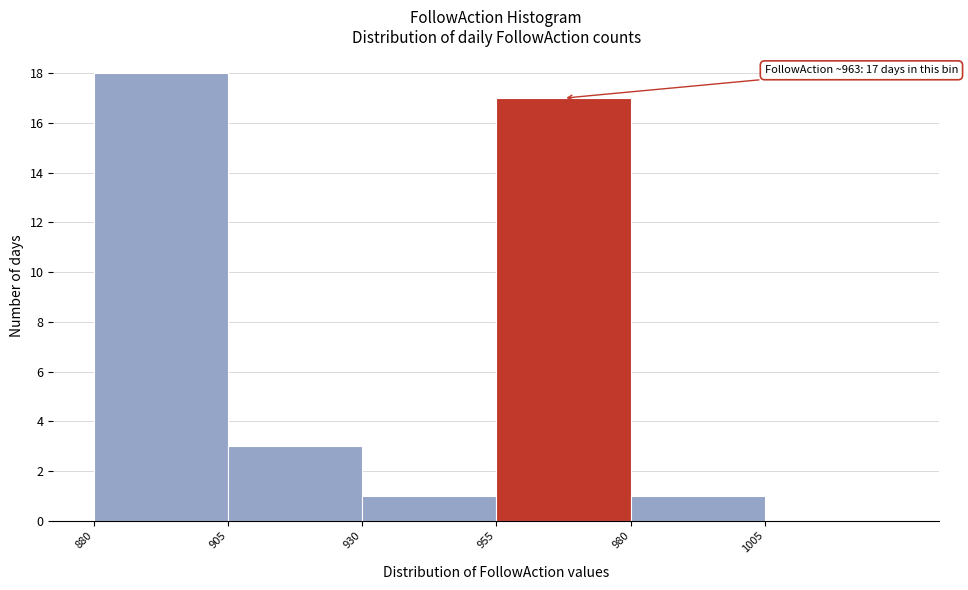

Which range on the x-axis has the tallest bar?

880 to 905